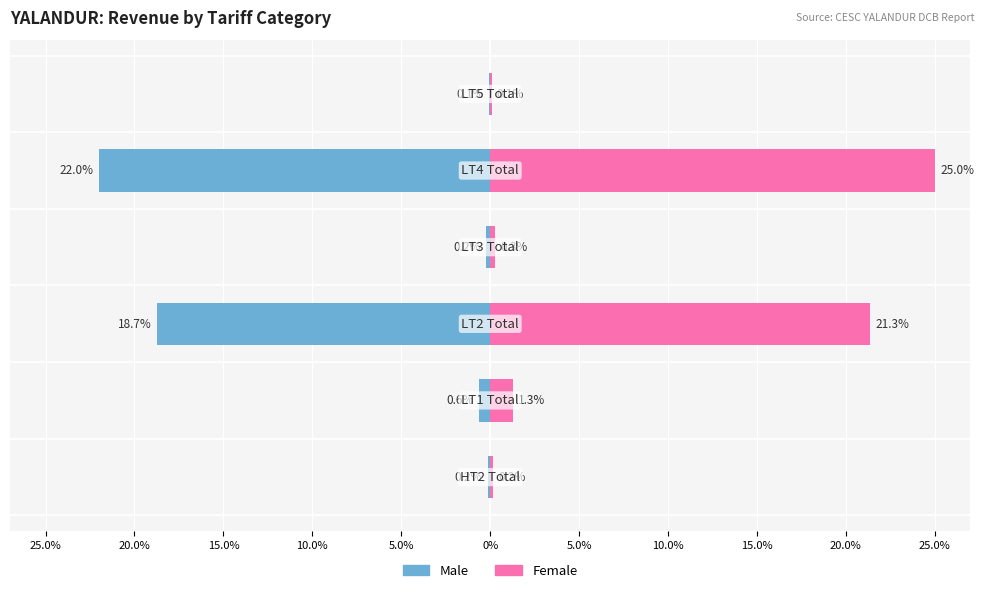

Reading left to right, extract all data points from this chart.

Male: -0.2	-0.6	-18.7	-0.2	-22.0	-0.1
Female: 0.2	1.3	21.3	0.3	25.0	0.1